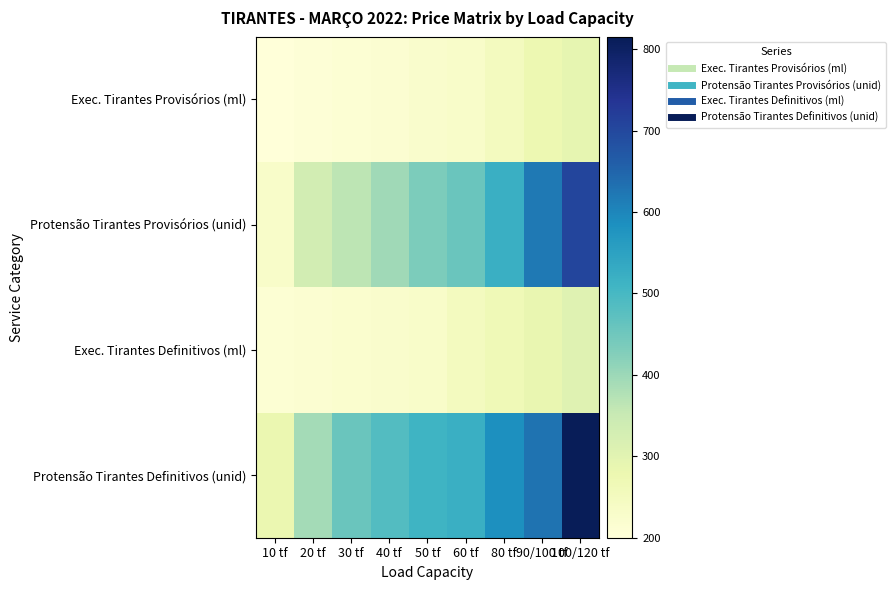

What is the total value across all series at 100/120 tf?

2115